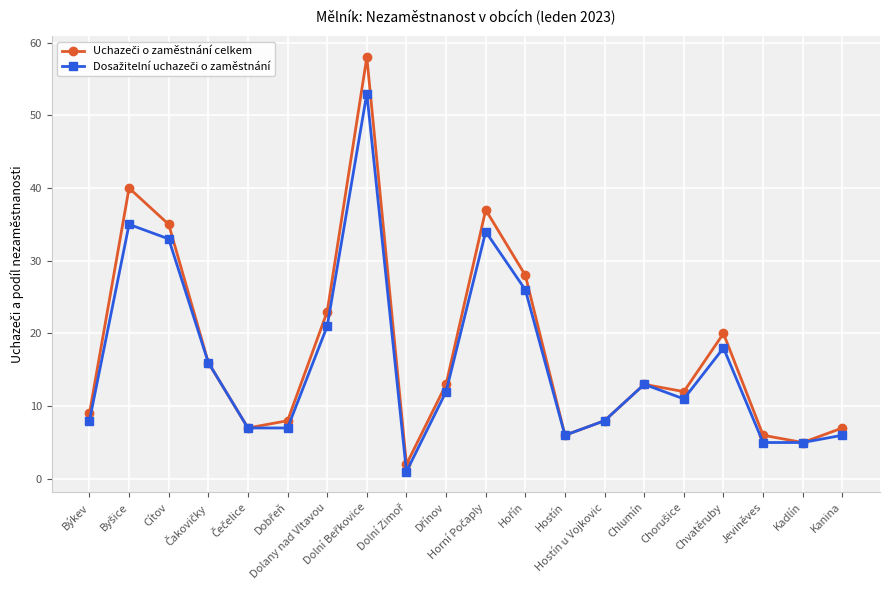

Count the number of categories in the chart.

20